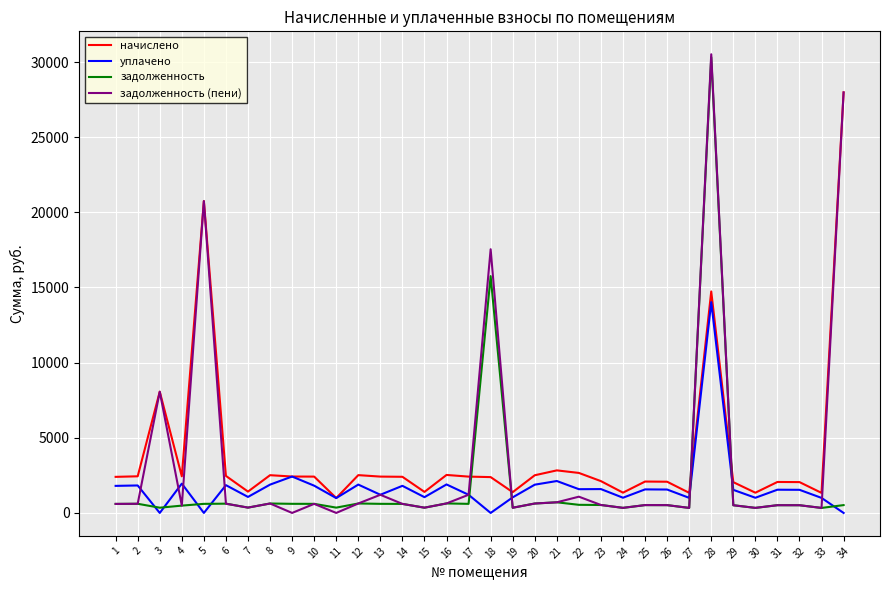

At 18, list the series in order from smallest to largest.

уплачено, начислено, задолженность, задолженность (пени)